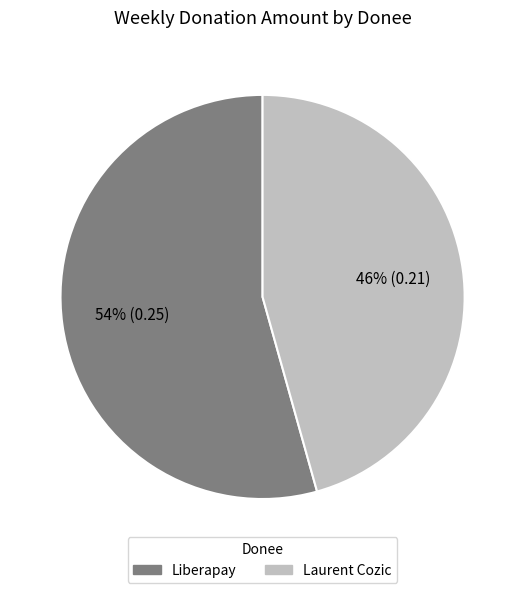

To the nearest percent, what is the average slice percentage?

50%